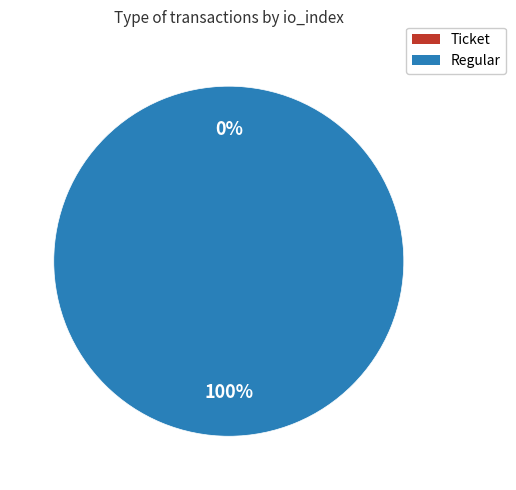

Does Regular represent more than half of the total?

Yes